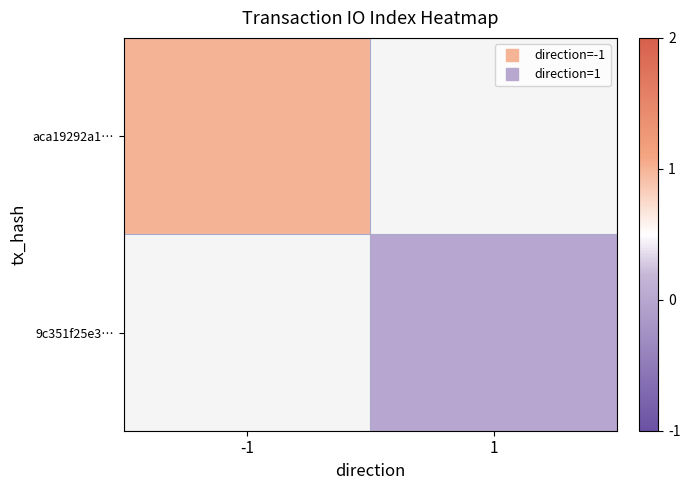

How many series are shown in this chart?

2